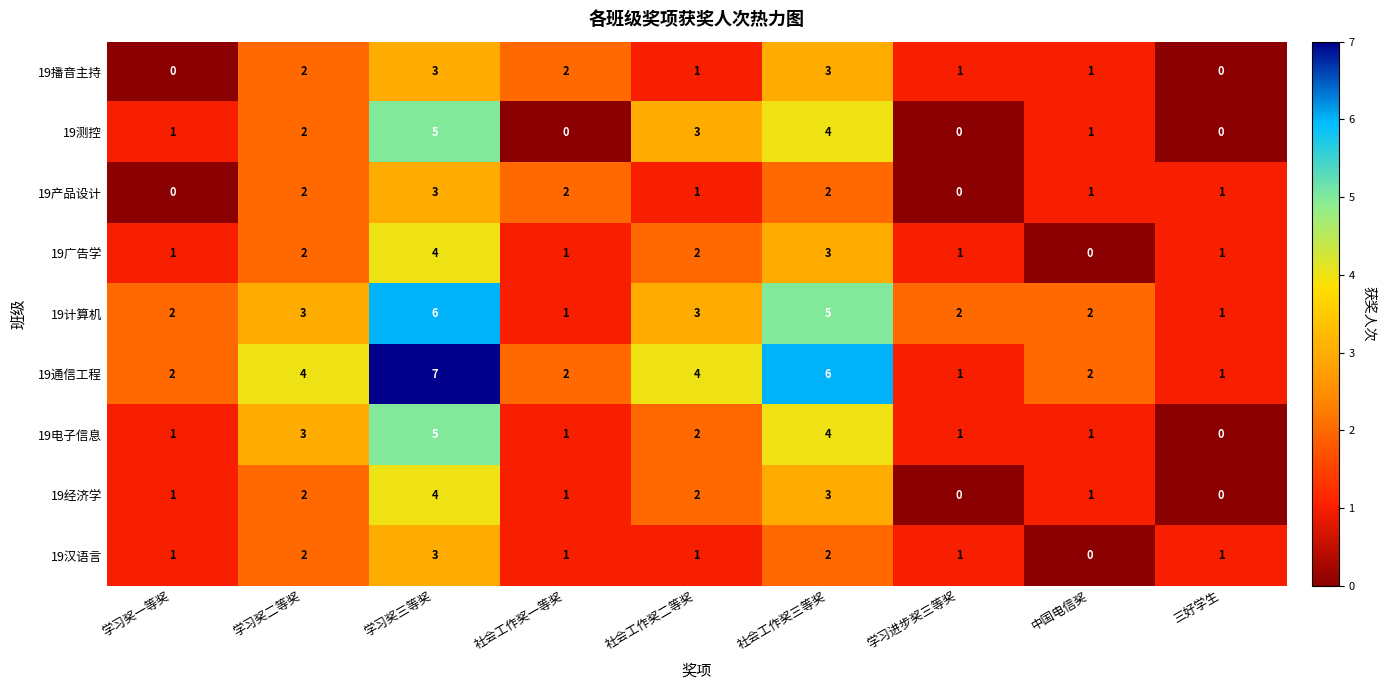

What value does the 19计算机 series have at 社会工作奖三等奖?

5